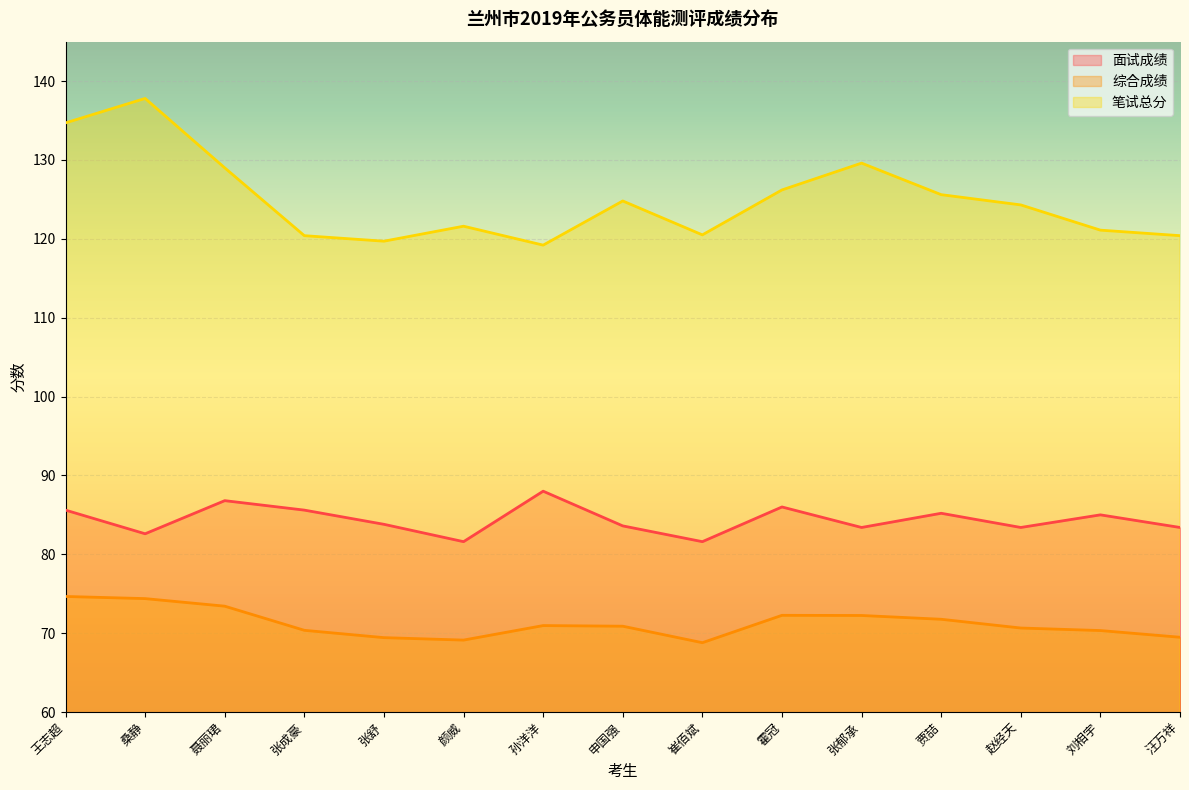

Reading left to right, transcribe all the data shown in this chart.

面试成绩: 85.6	82.6	86.8	85.6	83.8	81.6	88.0	83.6	81.6	86.0	83.4	85.2	83.4	85.0	83.4
综合成绩: 74.7	74.4	73.4	70.4	69.4	69.1	71.0	70.9	68.8	72.3	72.2	71.8	70.7	70.3	69.5
笔试总分: 134.7	137.8	129.0	120.4	119.7	121.6	119.2	124.8	120.5	126.2	129.6	125.6	124.3	121.1	120.4